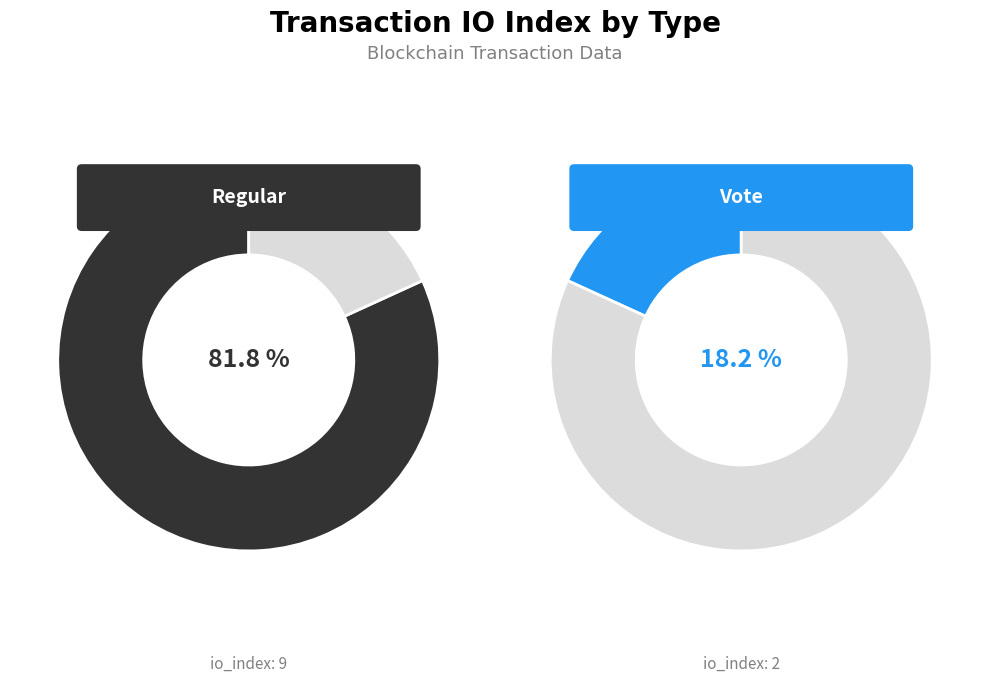

To the nearest percent, what portion does Vote represent?

18%